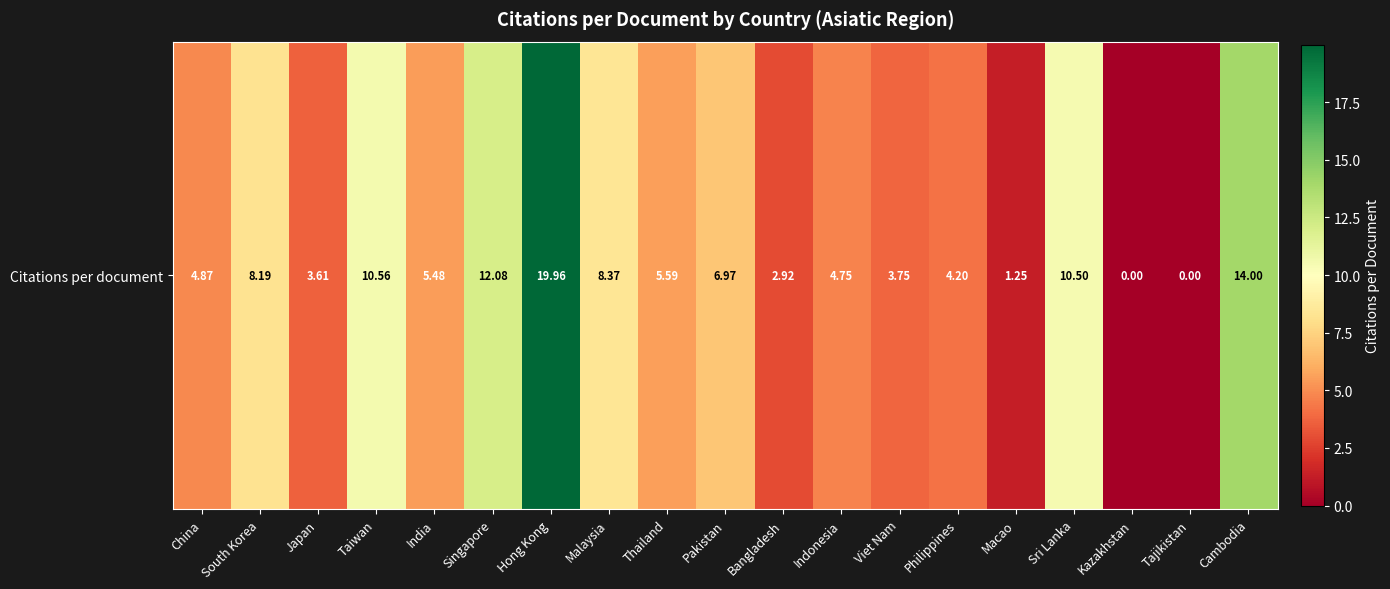

List the labels in order of value, smallest first.

Kazakhstan, Tajikistan, Macao, Bangladesh, Japan, Viet Nam, Philippines, Indonesia, China, India, Thailand, Pakistan, South Korea, Malaysia, Sri Lanka, Taiwan, Singapore, Cambodia, Hong Kong